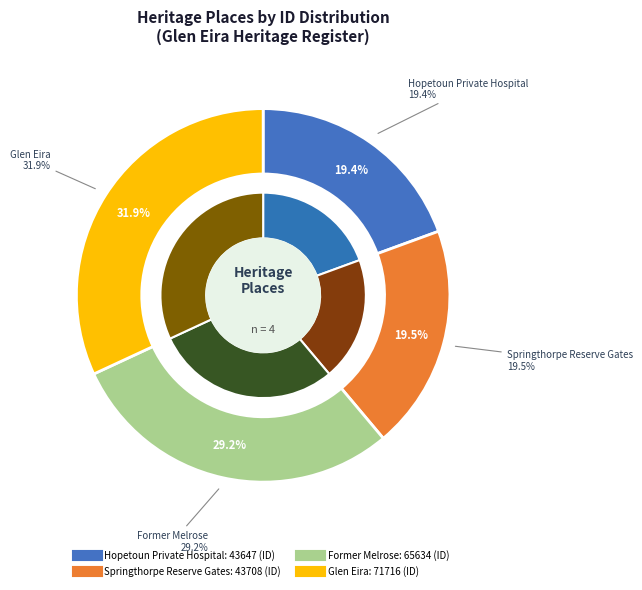

To the nearest percent, what is the difference between the Glen Eira and Former Melrose slice percentages?

3%